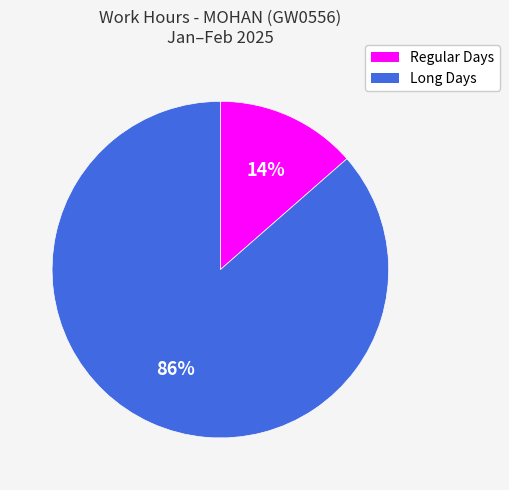

Between Regular Days and Long Days, which is larger?

Long Days